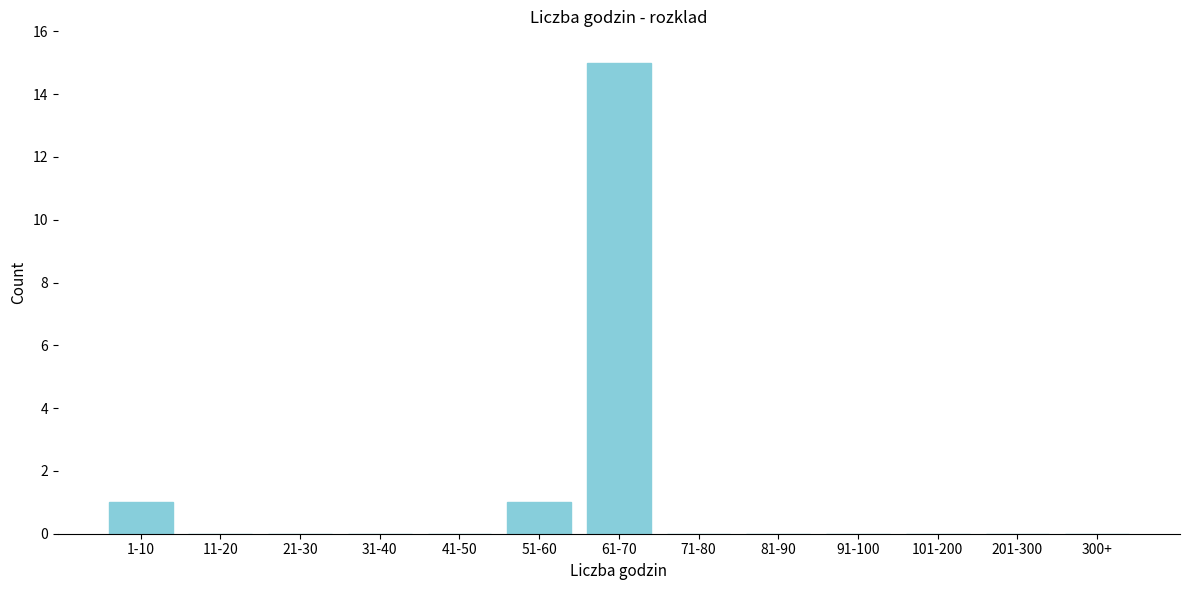

Reading right to left, transcribe all the data shown in this chart.

300+=0	201-300=0	101-200=0	91-100=0	81-90=0	71-80=0	61-70=15	51-60=1	41-50=0	31-40=0	21-30=0	11-20=0	1-10=1